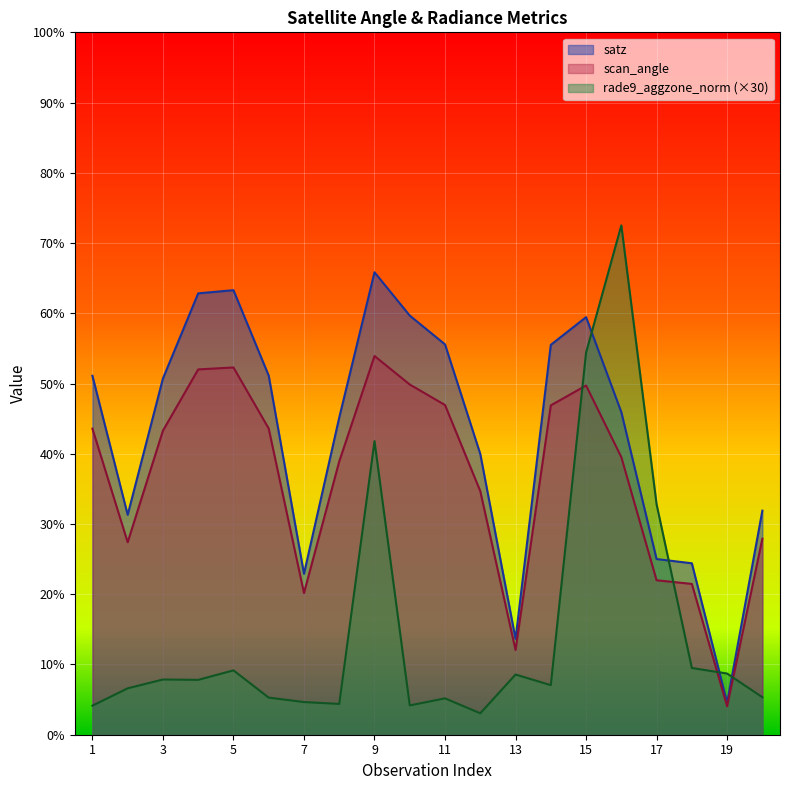

At which category is the sum across all series the highest?

15